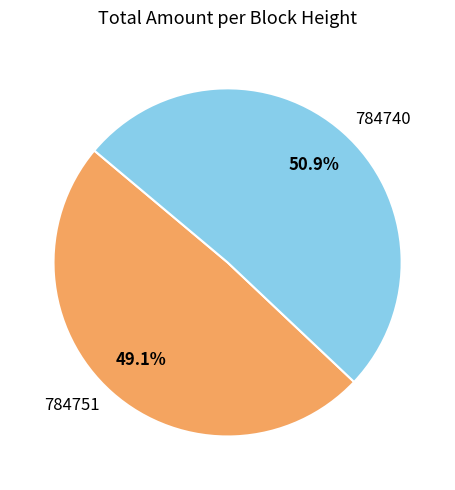

Does any single category account for the majority?

Yes